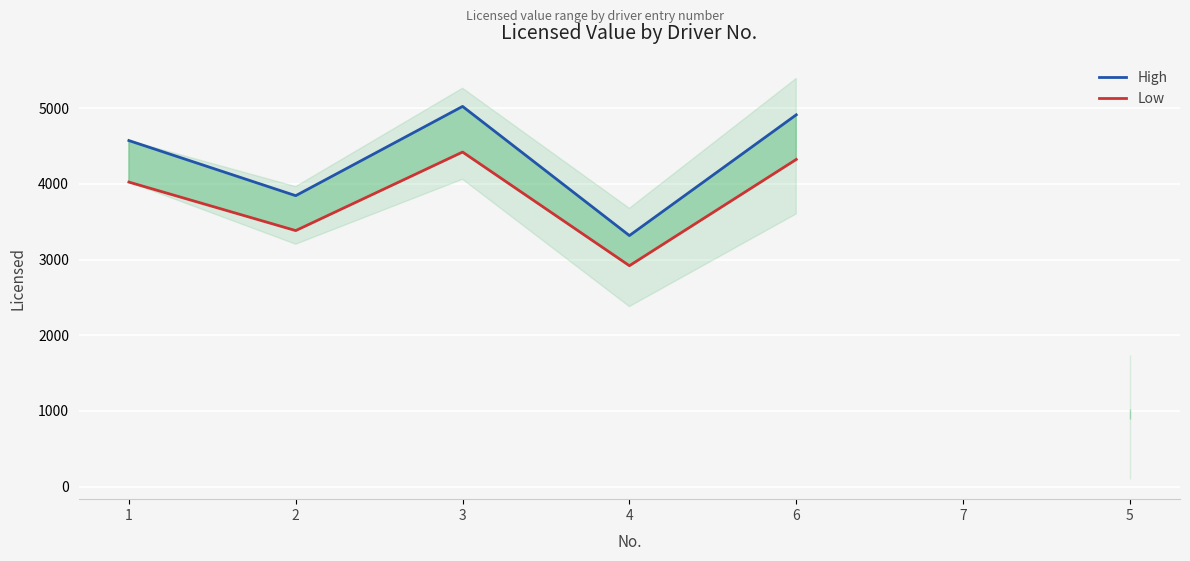

At which label does Low first exceed 4023?

1